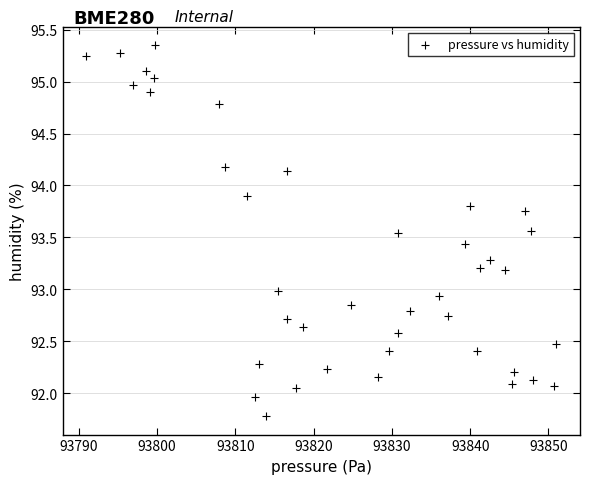

What is the range of X values (max minus min)?

60.1